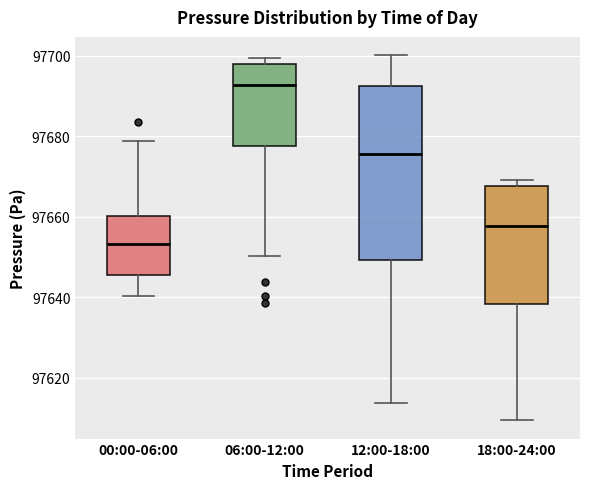

Where does the median line of the box for 18:00-24:00 sit on the y-axis? The values are not printed on the chart, so give them approximately, as read against the axis.

97658